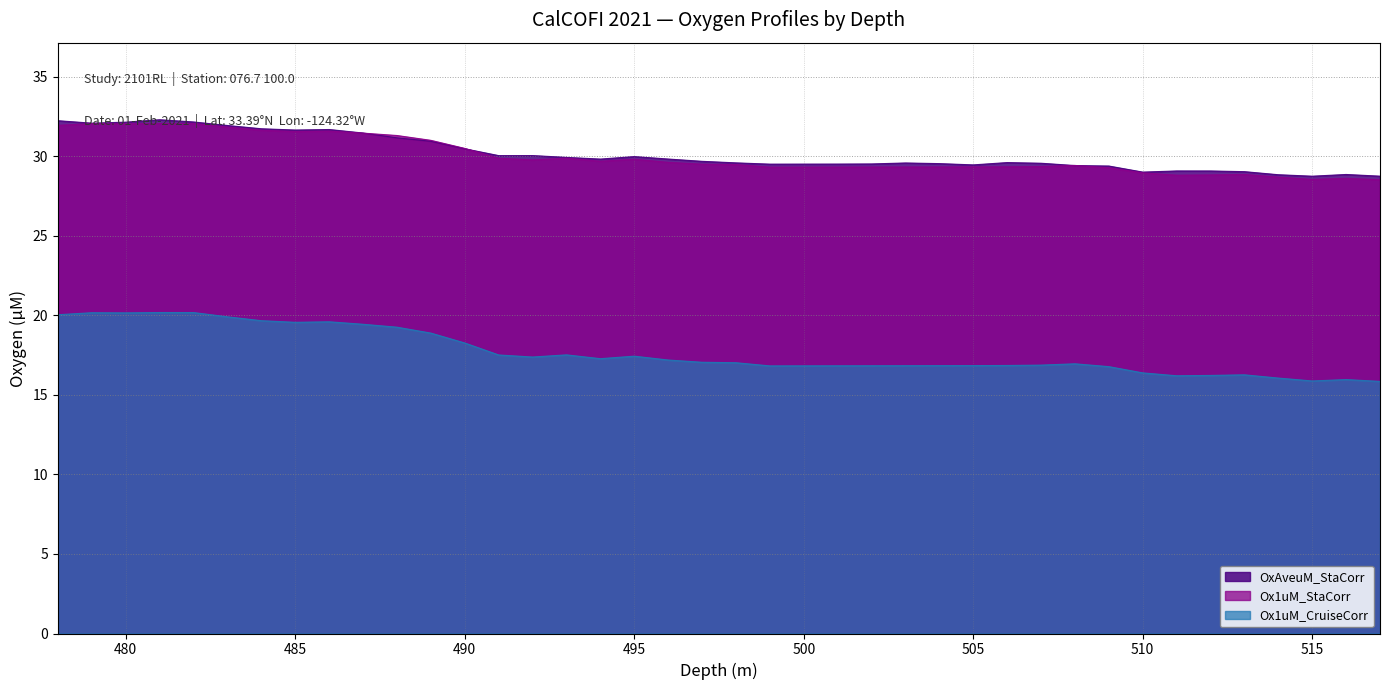

What is the average value of the OxAveuM_StaCorr series?

30.2